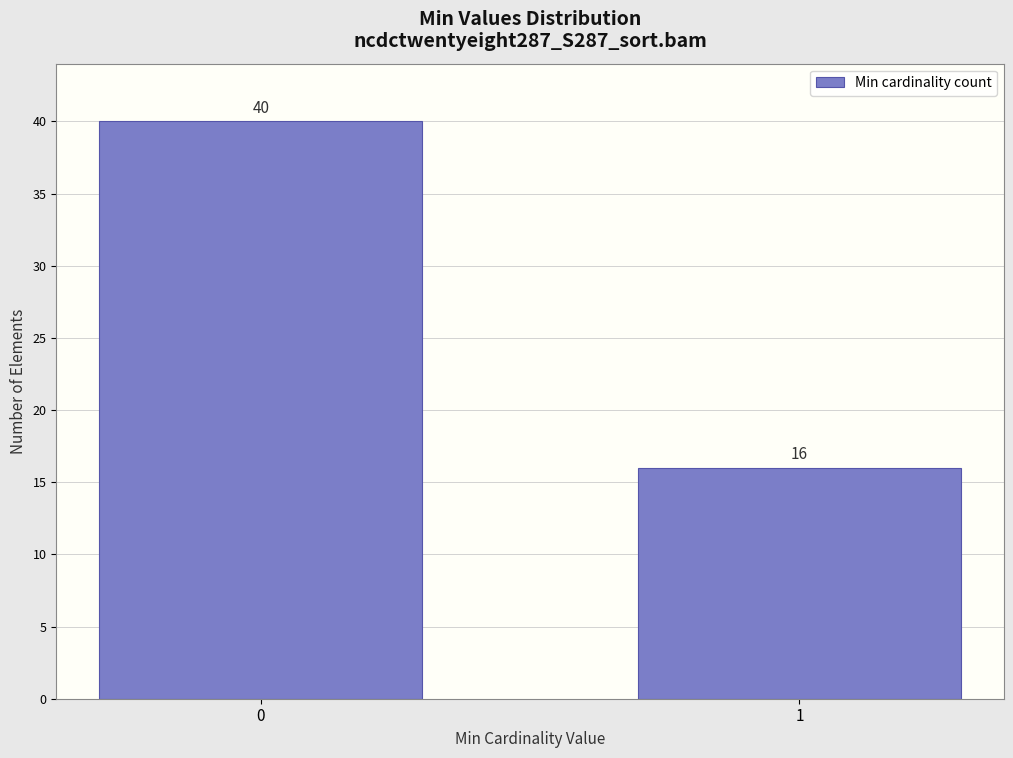

Reading left to right, list all the values displayed in this chart.

40	16